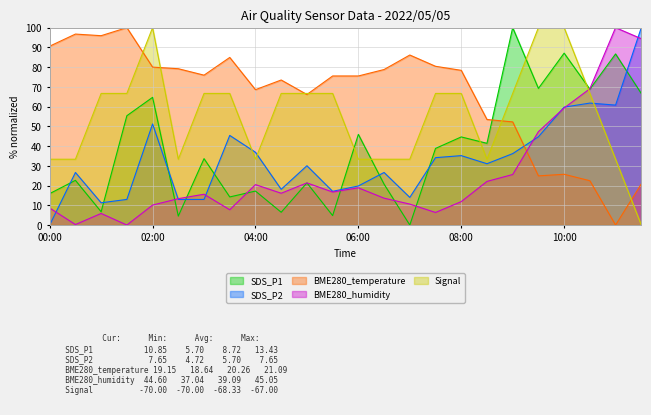

What is the value of the Signal point at the 6th from the left?

33.3